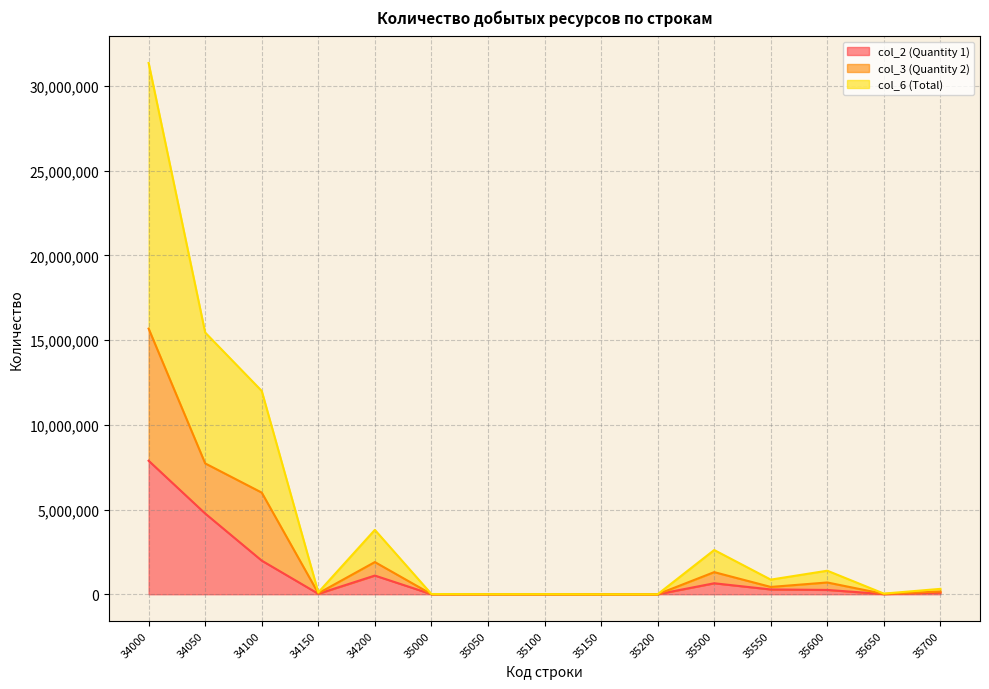

At which label does col_6 (Total) first exceed 318846?

34000